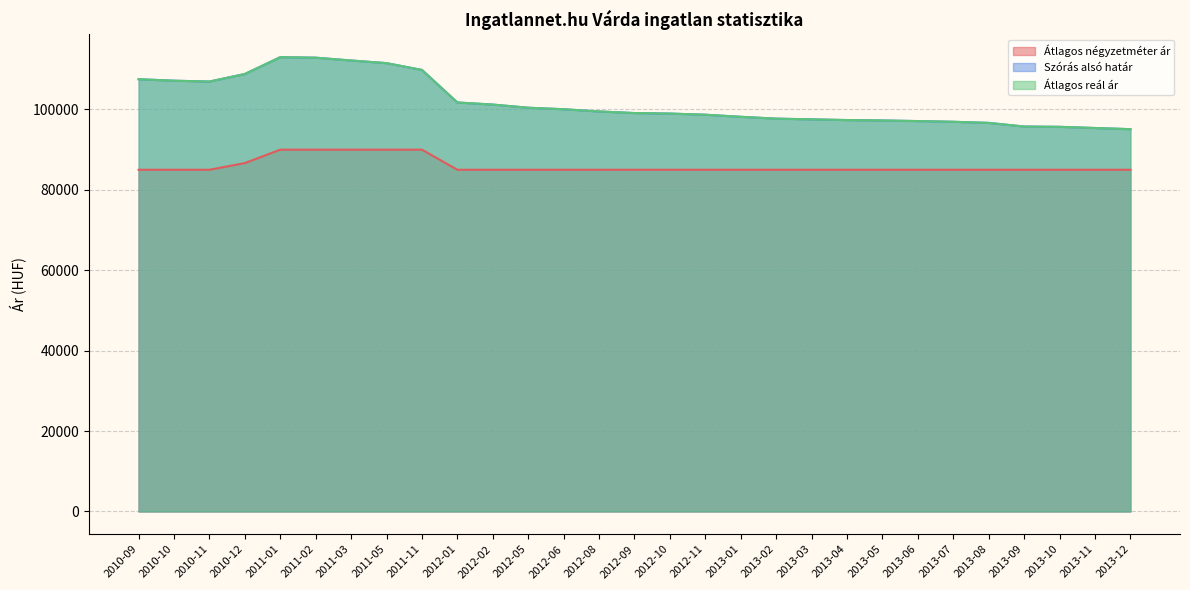

What is the sum of the Átlagos reál ár values at 2013-09 and 2013-03?

193298